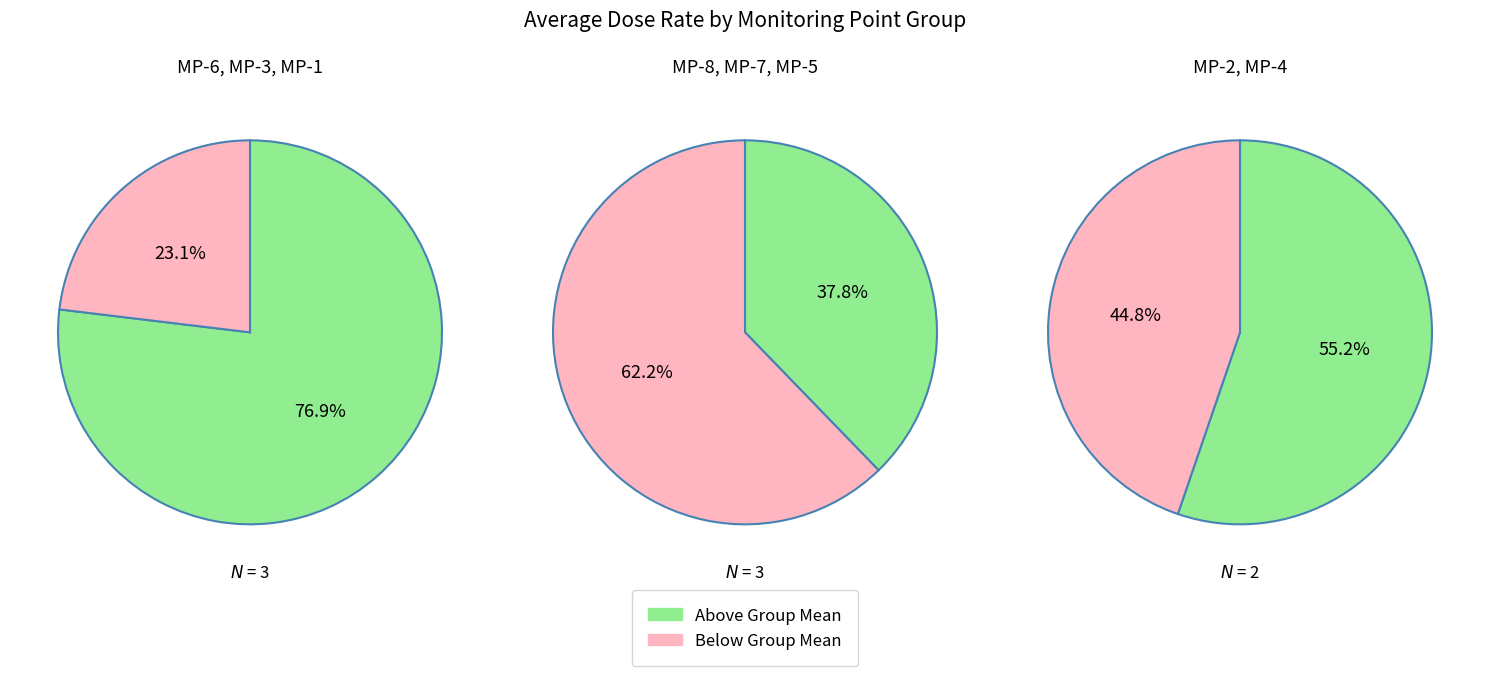

What is the change in value from MP-5 to MP-8?

-0.2